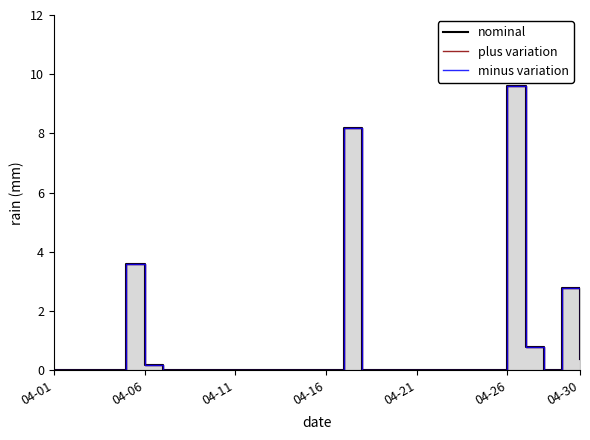

What are all the series names shown in the legend?

nominal, plus variation, minus variation